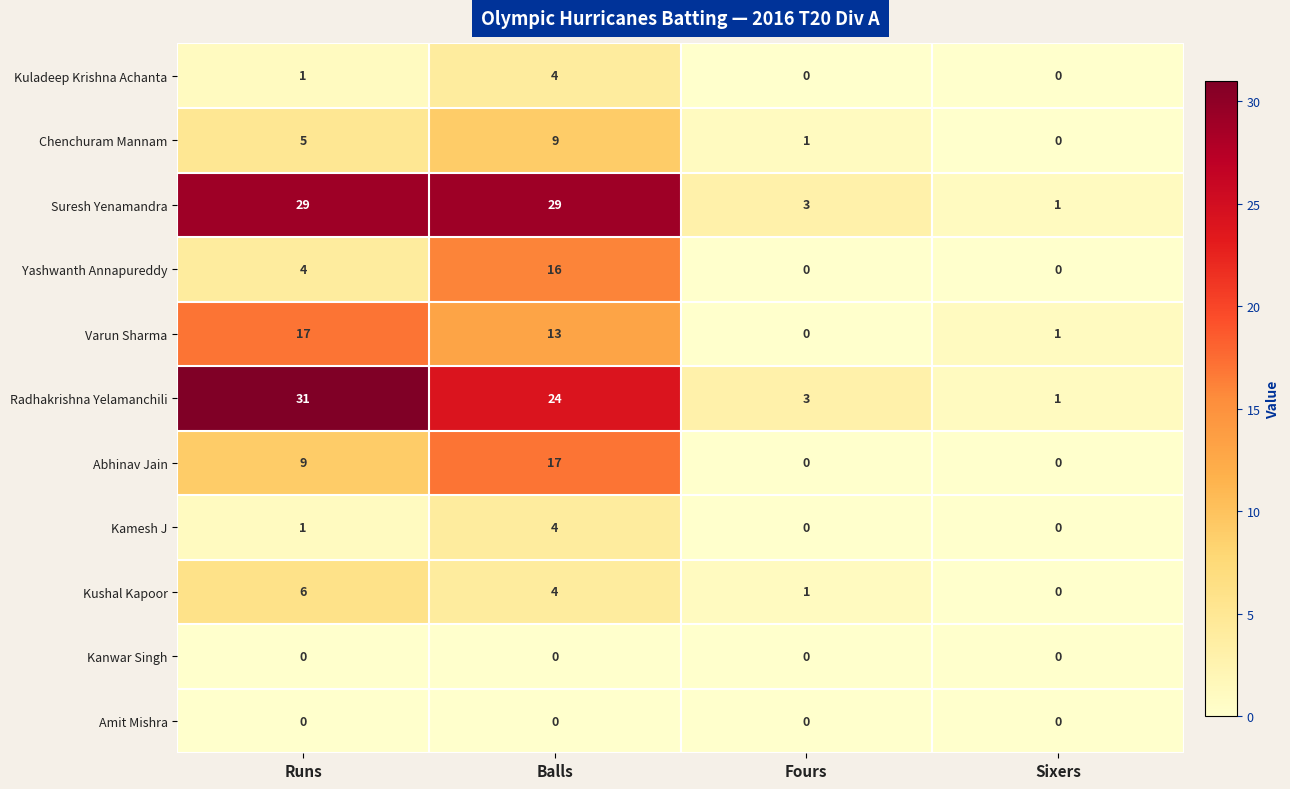

Which series has the largest total across all categories?

Suresh Yenamandra